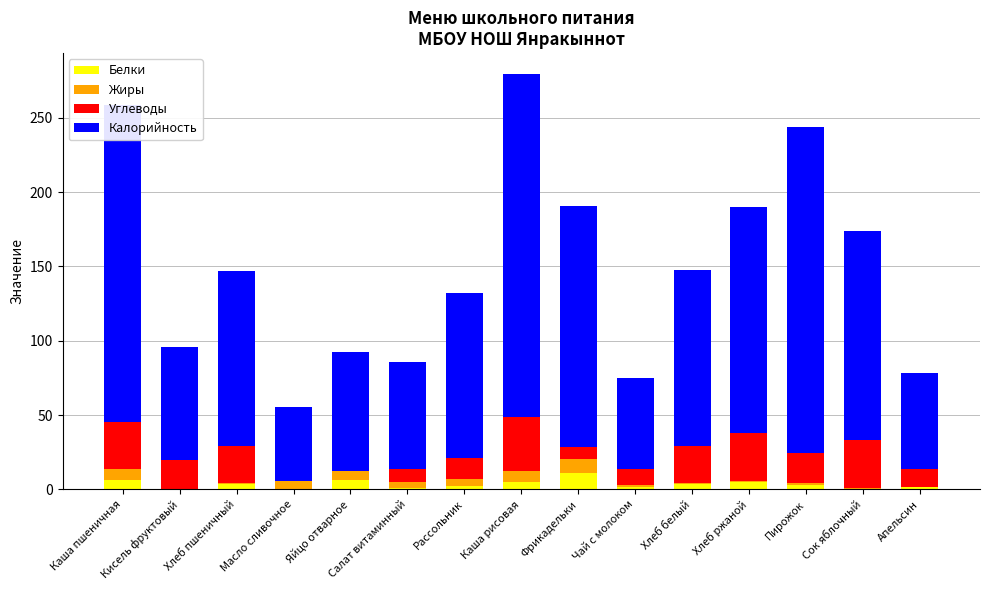

What is the maximum value for Белки?

11.3